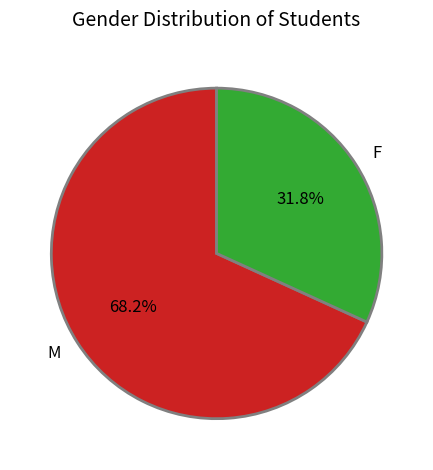

Which slice is the largest?

M